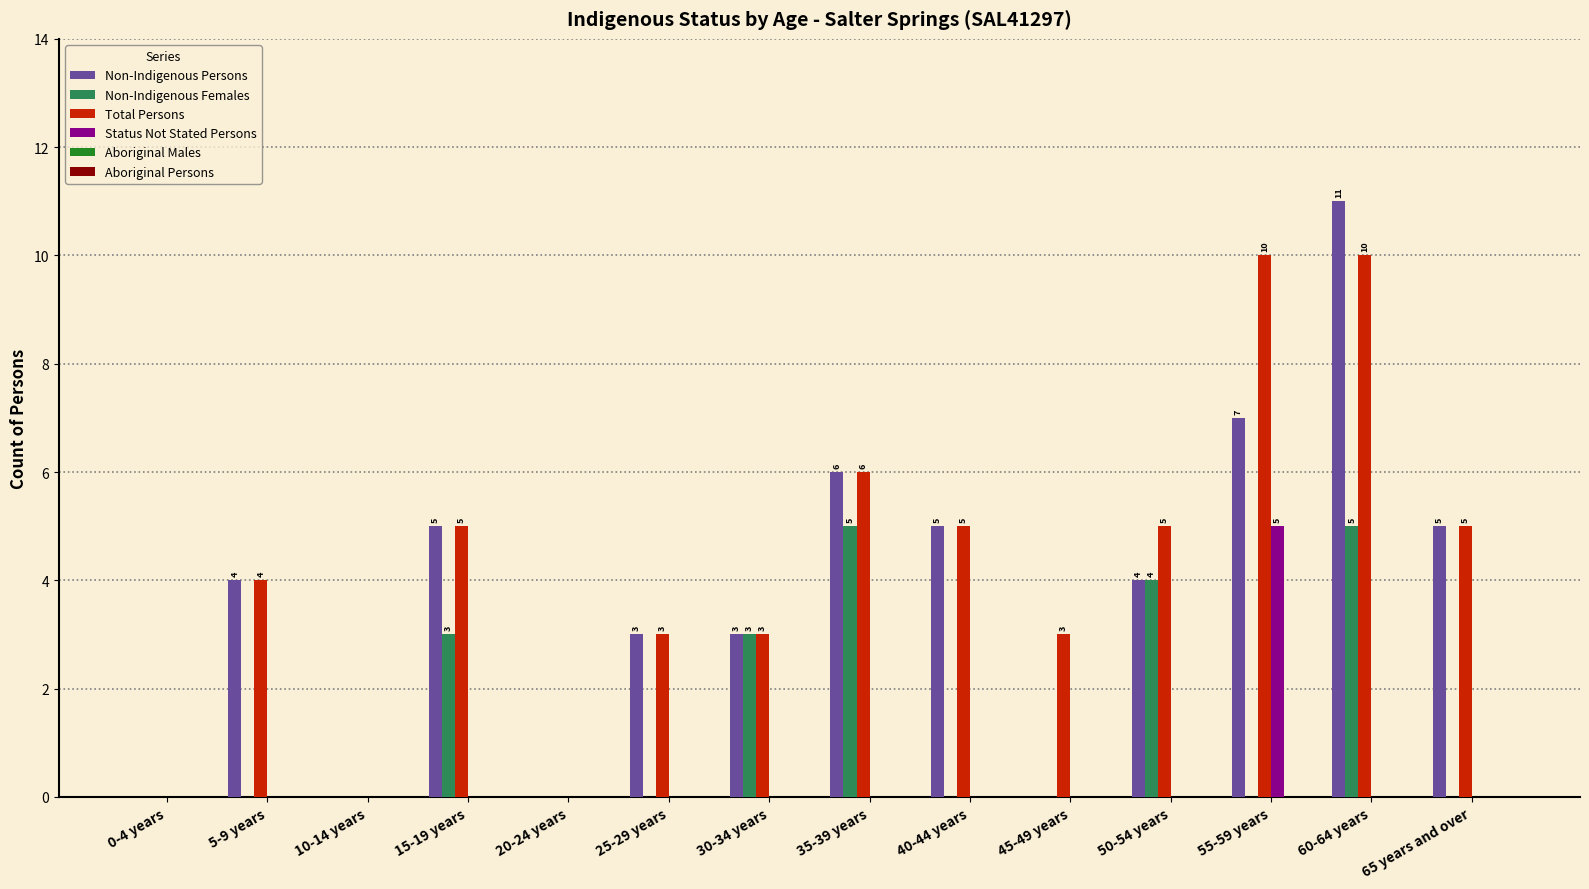

What is the total value across all series at 40-44 years?

10